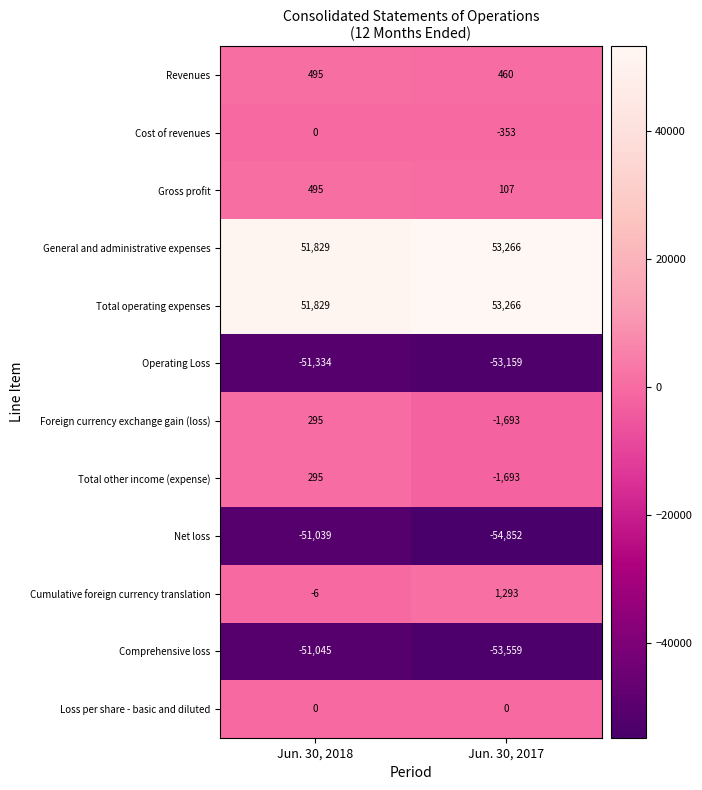

Which series changed the most between Jun. 30, 2018 and Jun. 30, 2017?

Net loss